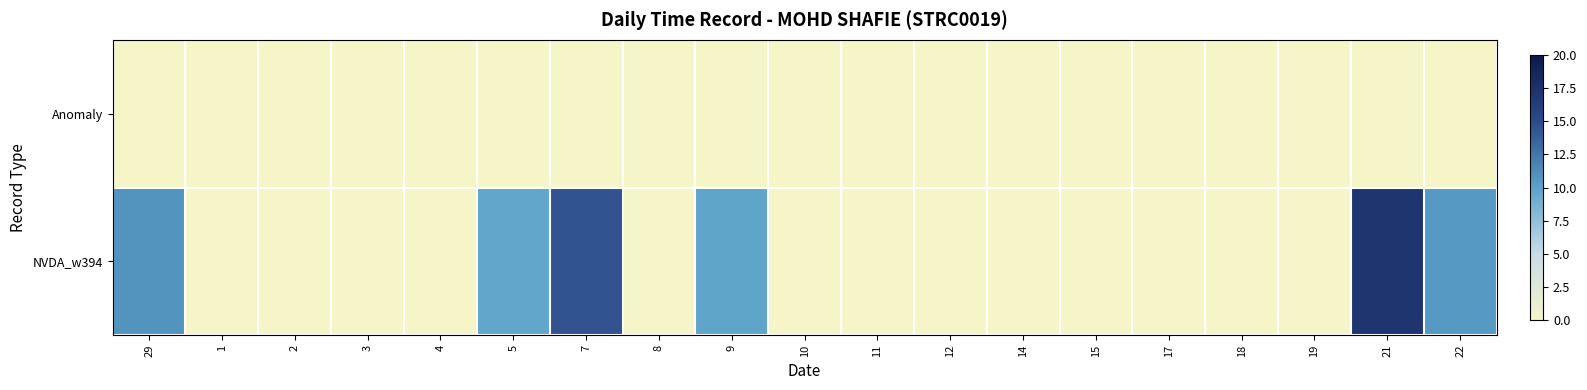

Rank the series by their maximum value, from highest to lowest.

NVDA_w394, Anomaly